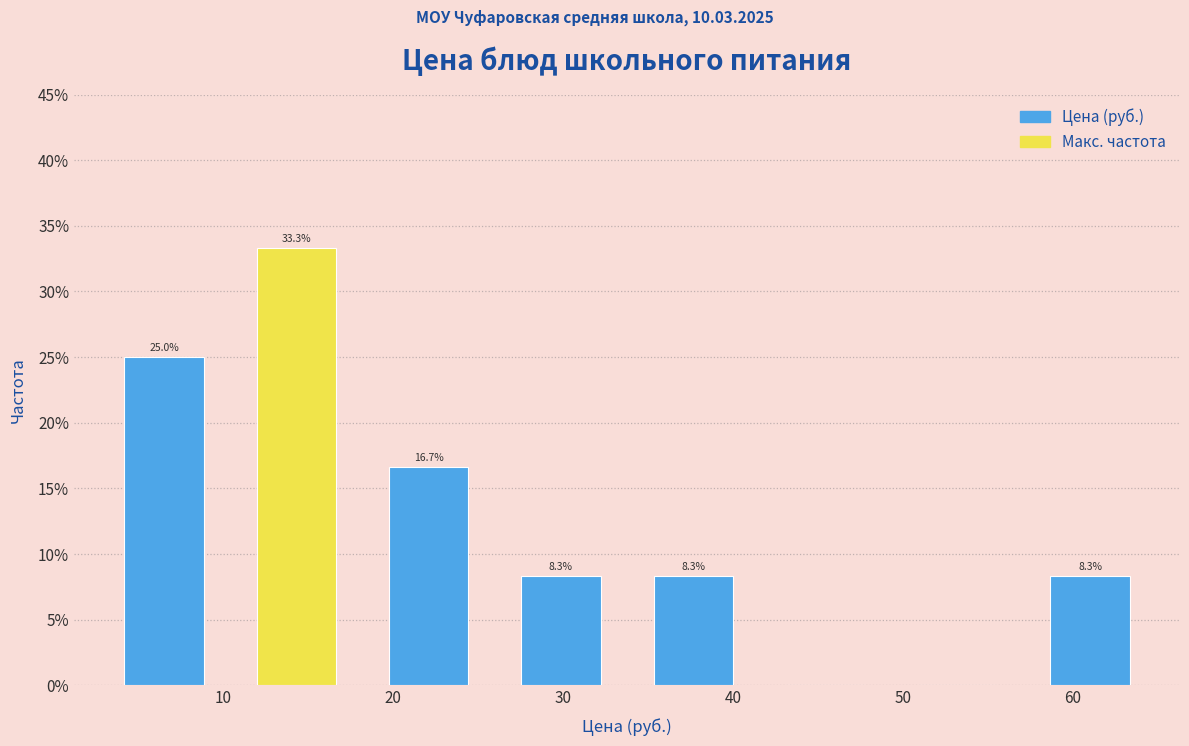

Which range on the x-axis has the tallest bar?

10 to 18